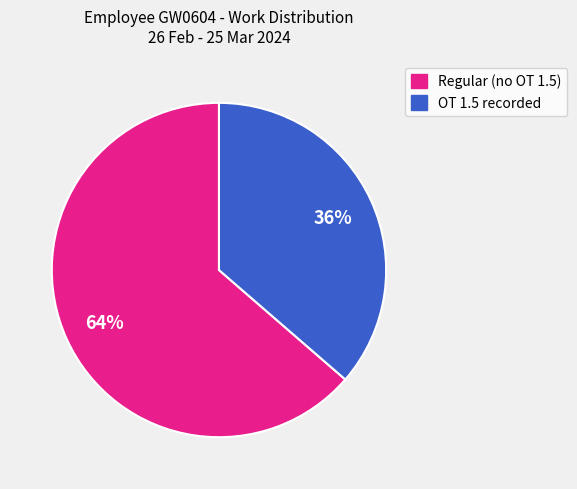

How many segments does this pie chart have?

2